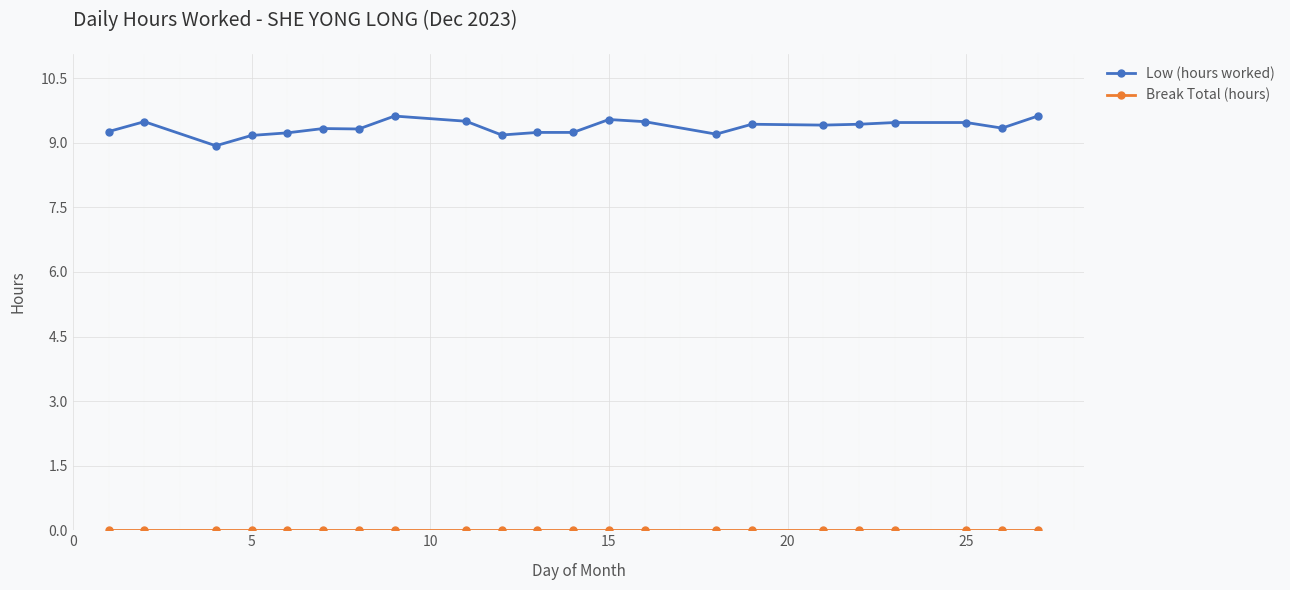

Which series has the widest spread of values?

Low (hours worked)